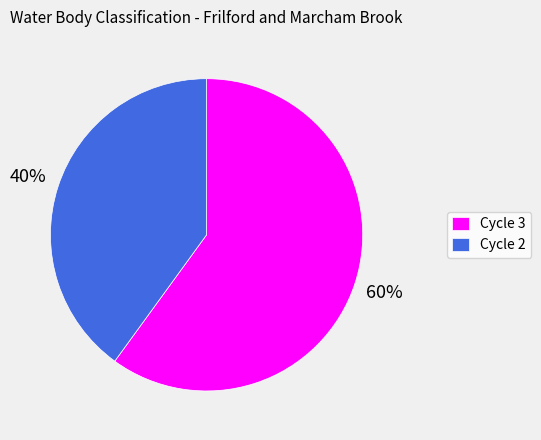

Count the number of slices in the pie.

2